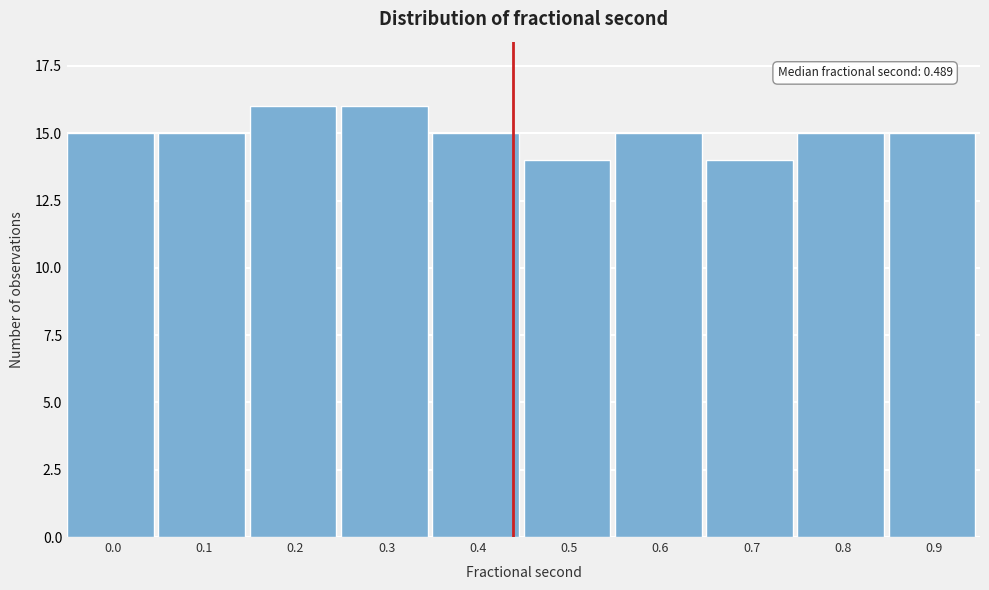

Reading left to right, what are all the values shown in this chart?

15	15	16	16	15	14	15	14	15	15